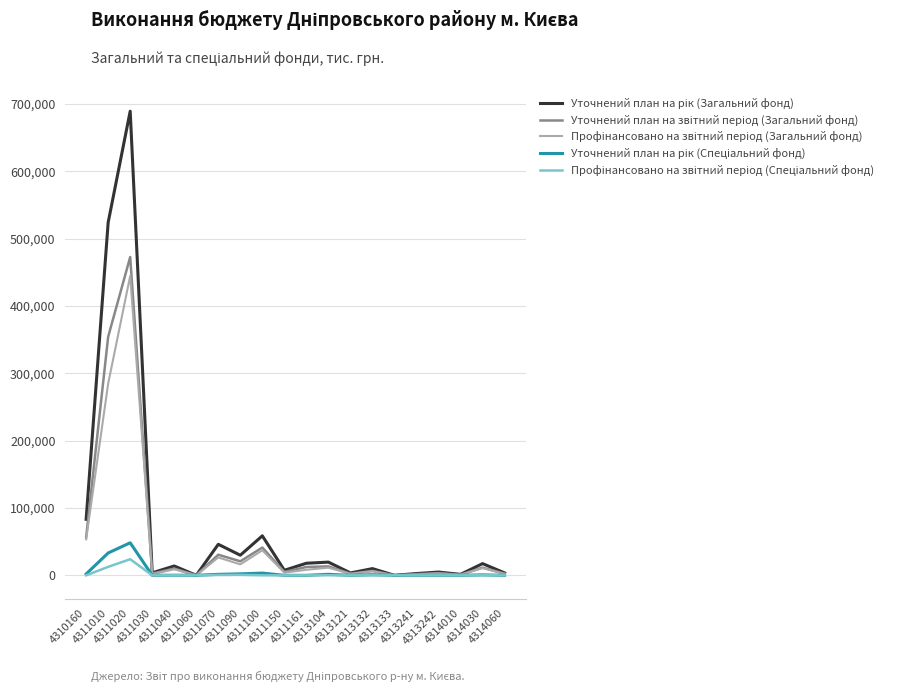

At which category is the sum across all series the highest?

4311020